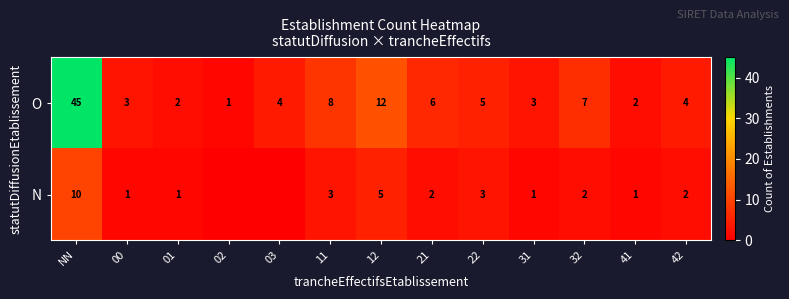

At which label is O closest to 23?

12